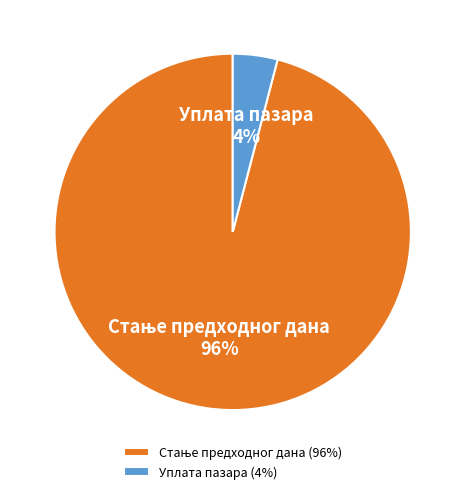

What percentage is the Уплата пазара slice, to the nearest percent?

4%